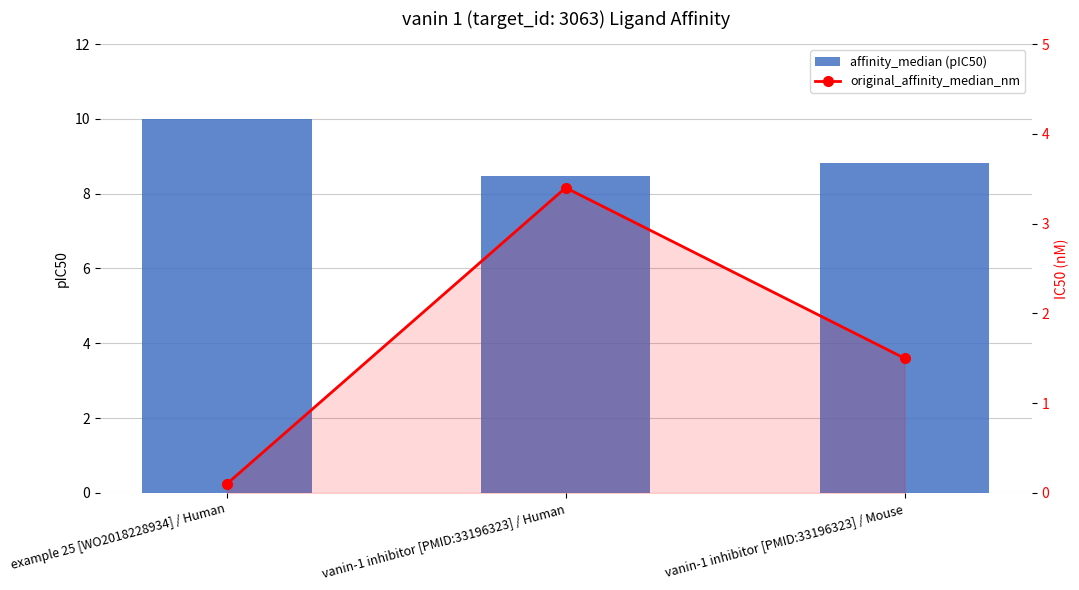

Reading left to right, transcribe all the data shown in this chart.

affinity_median (pIC50): 10.0	8.5	8.8
original_affinity_median_nm: 0.1	3.4	1.5